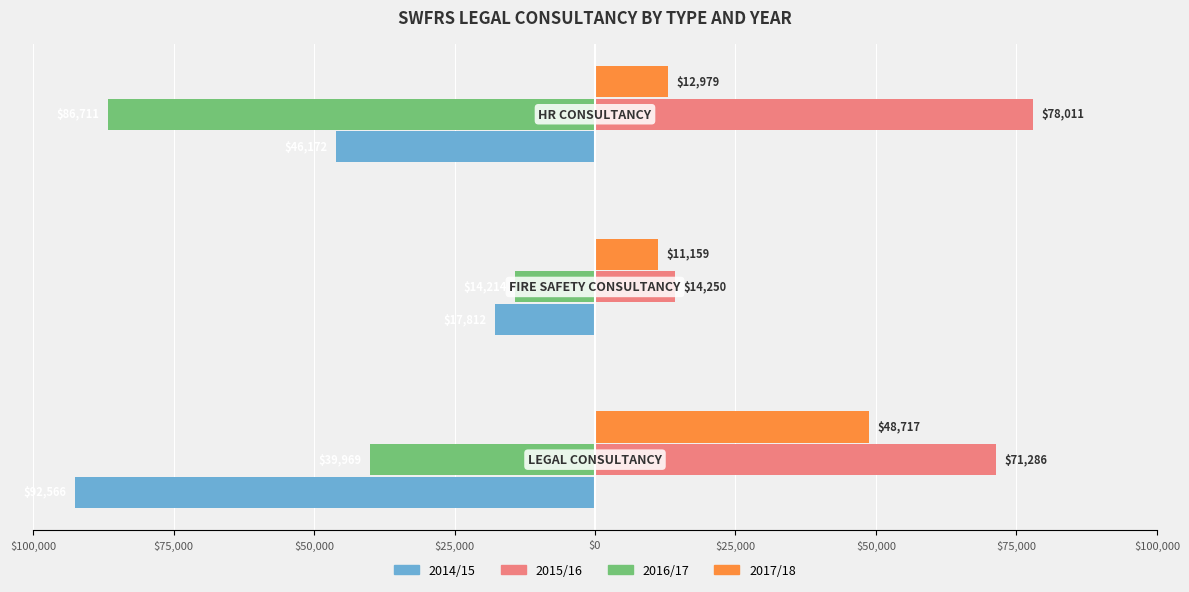

What are all the series names shown in the legend?

2014/15, 2015/16, 2016/17, 2017/18